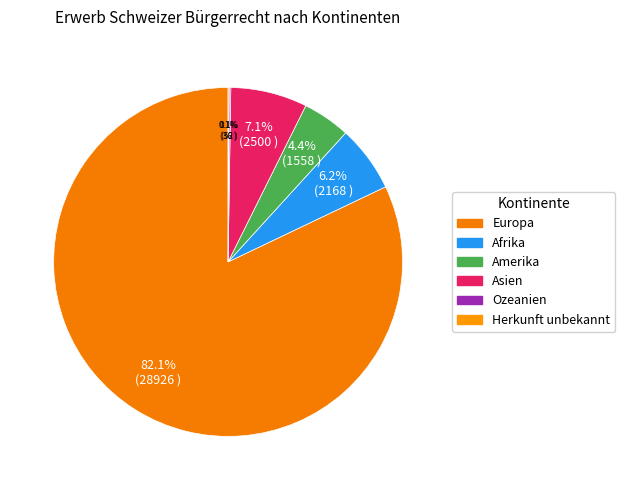

Which category has the biggest portion of the pie?

Europa